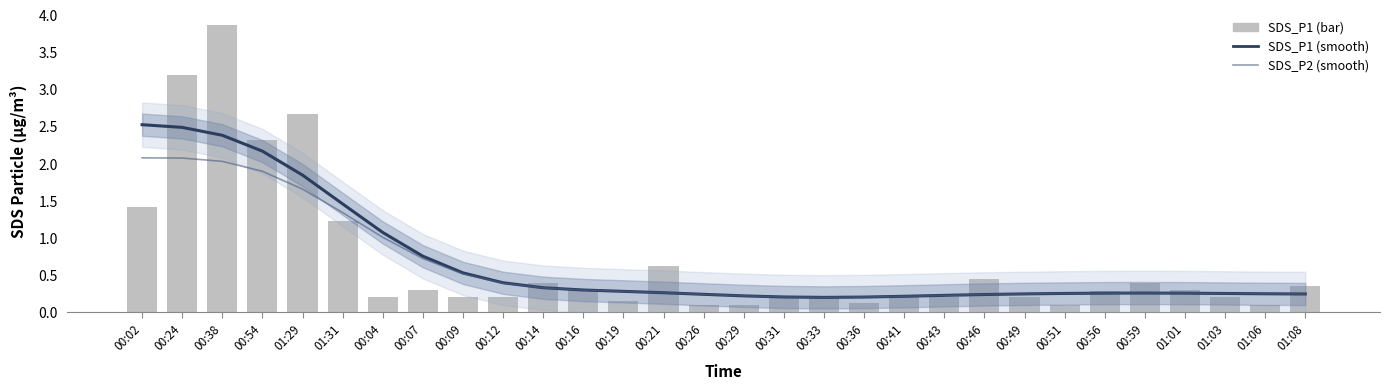

The value of SDS_P1 at 00:29 is 0.1. True or false?

False